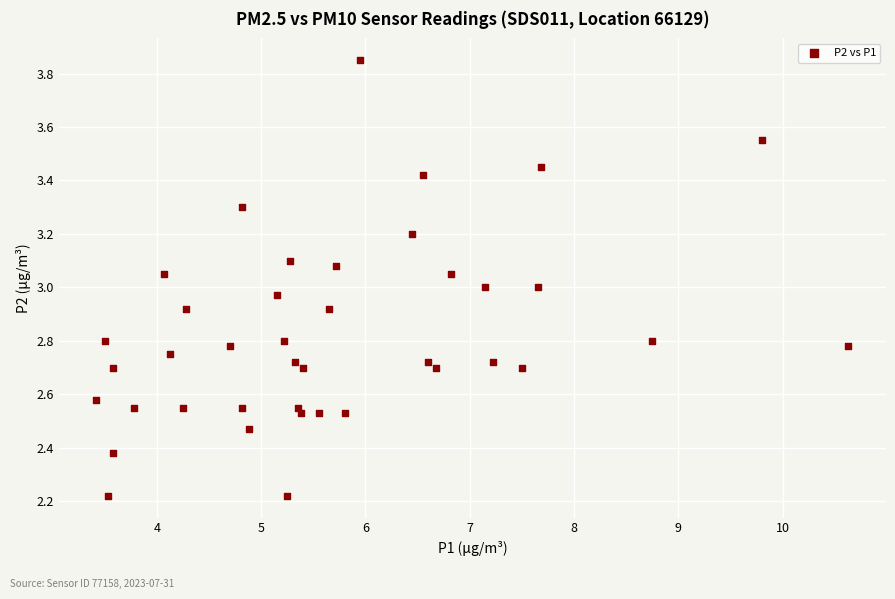

What is the range of Y values (max minus min)?

1.6